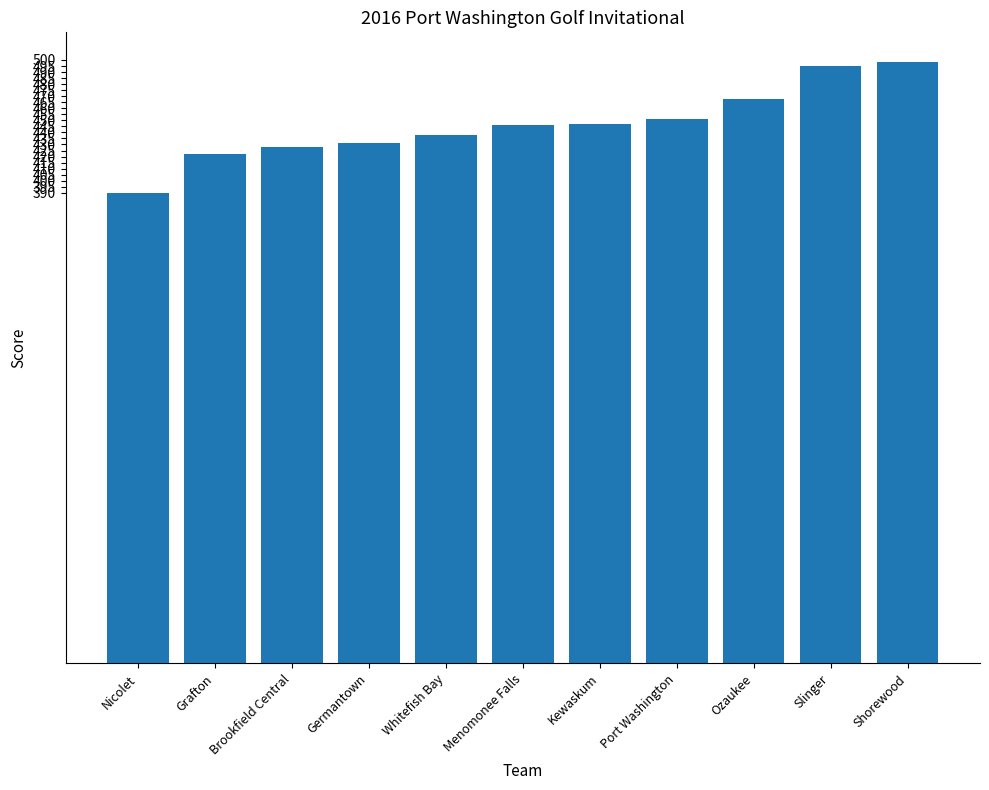

How many data points are less than 446?

5